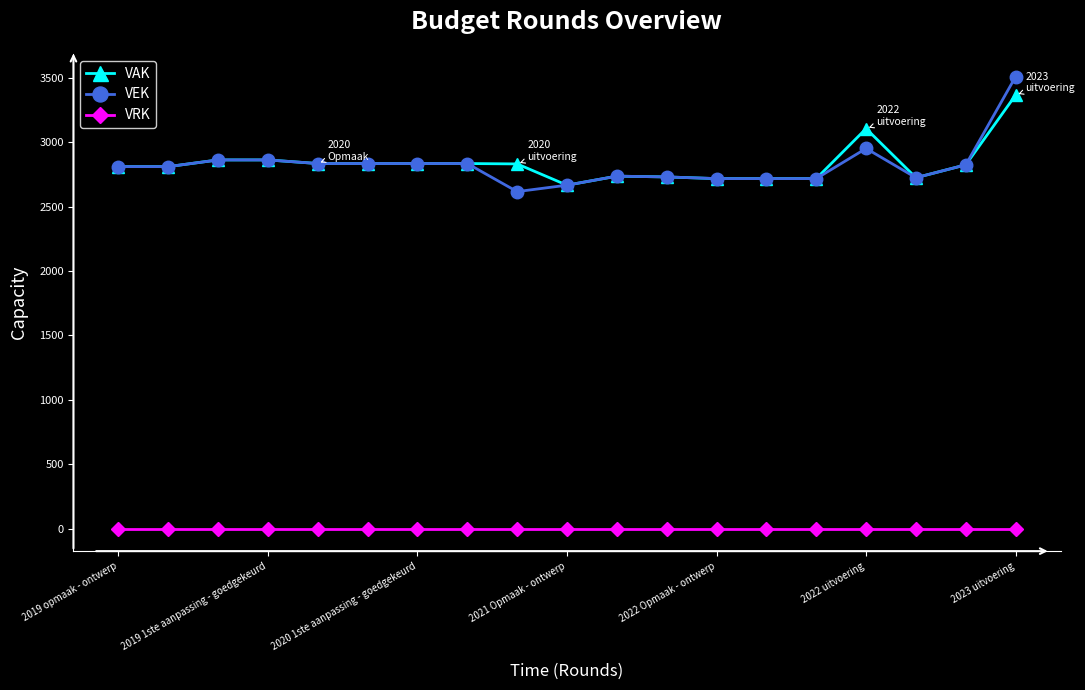

What is the maximum value shown in the chart?

3509